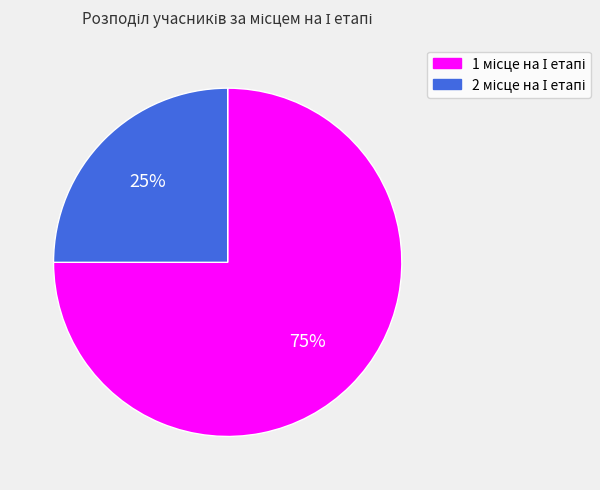

Does any single category account for the majority?

Yes